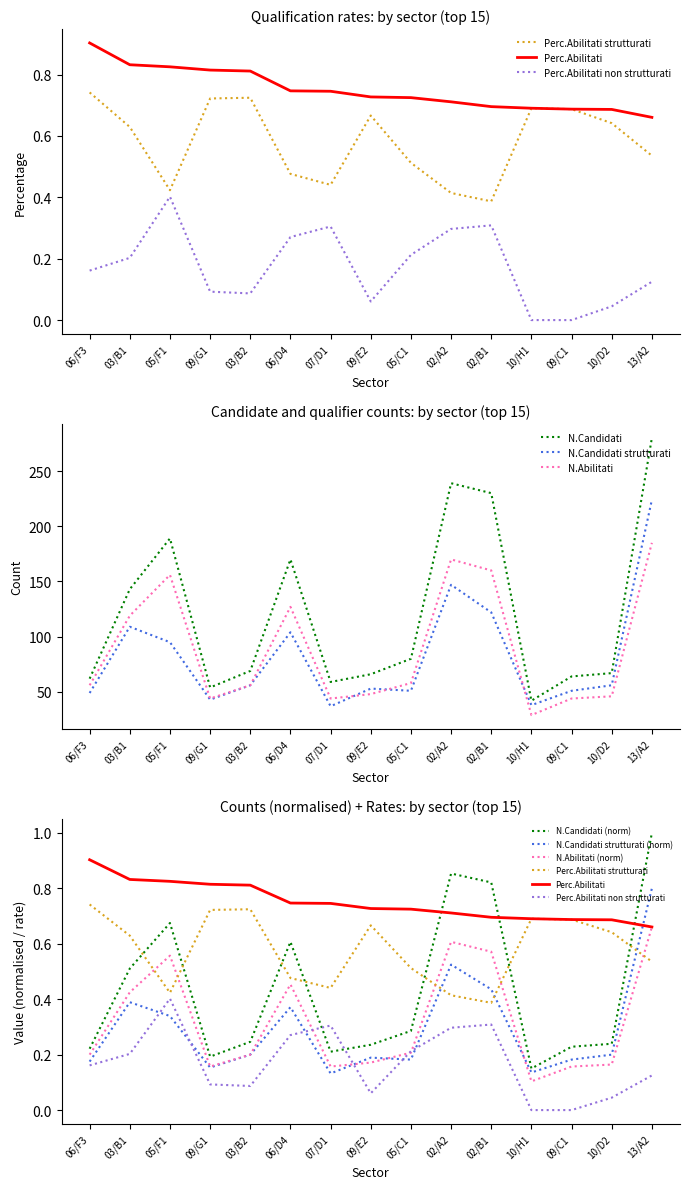

Rank the series at 09/C1 from highest to lowest value.

N.Candidati, N.Candidati strutturati, N.Abilitati, Perc.Abilitati, Perc.Abilitati strutturati, Perc.Abilitati non strutturati